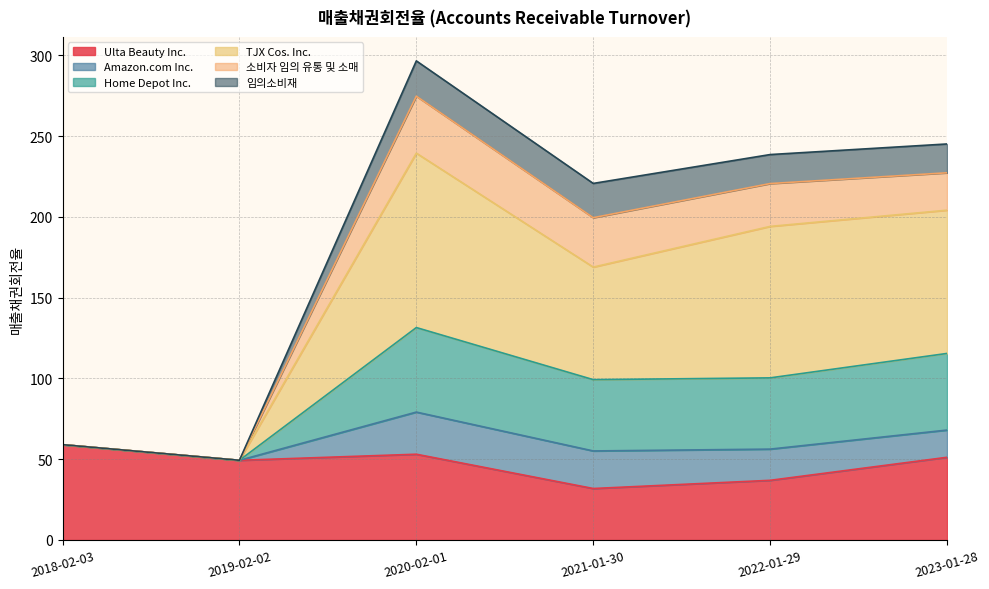

At which category is the sum across all series the highest?

2020-02-01